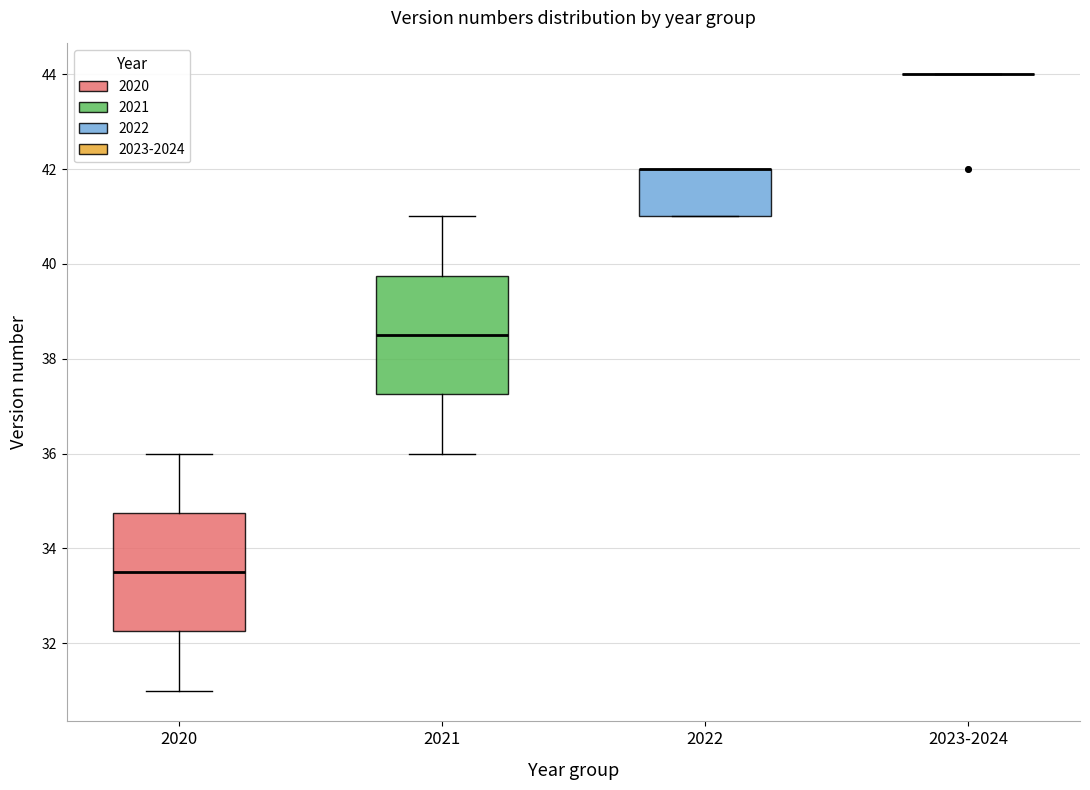

Reading left to right, transcribe this box plot: for each box, give where its median line is, the range the box spans, and where its two whiskers end, as read against the y-axis. The values are not printed on the chart, so give them approximately, as read against the axis.

2020: median 33.6, box 32.2 to 34.8, whiskers 31.0 to 36.0
2021: median 38.6, box 37.2 to 39.8, whiskers 36.0 to 41.0
2022: median 42.0 (drawn on the box's upper edge), box 41.0 to 42.0, whiskers 41.0 to 42.0
2023-2024: box collapsed to a line at 44.0, whiskers 44.0 to 44.0